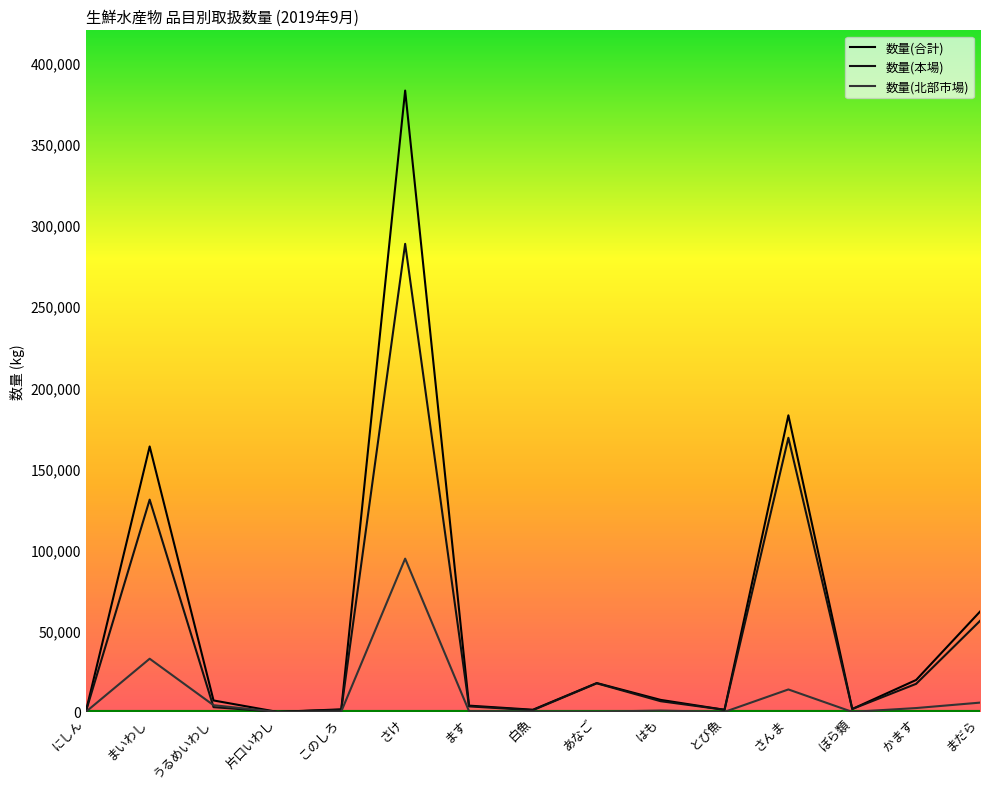

What is the lowest value of the 数量(本場) series?

14